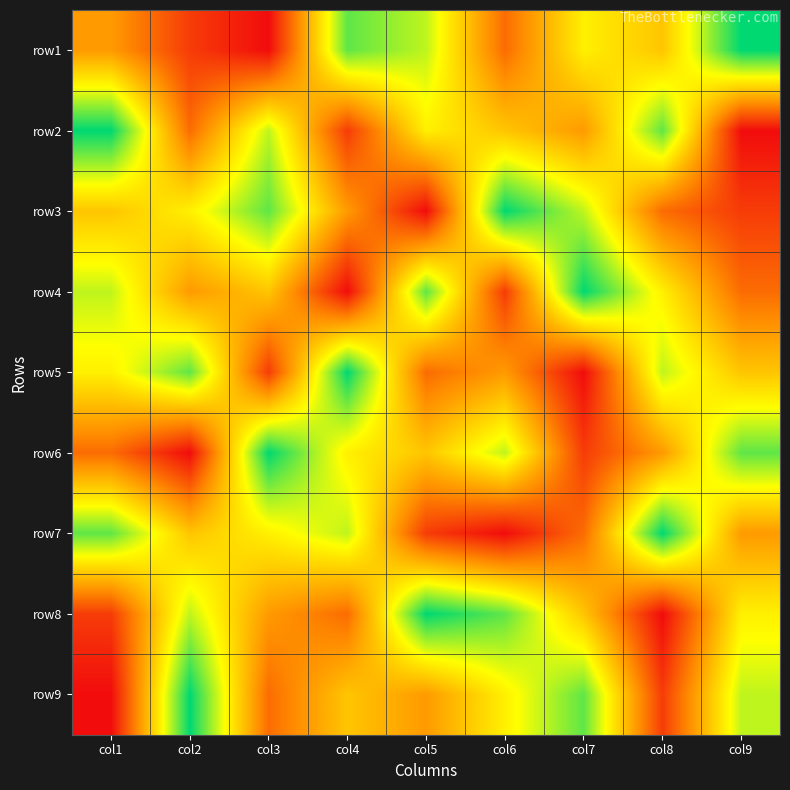

At how many categories does at least one series exceed 5?

9